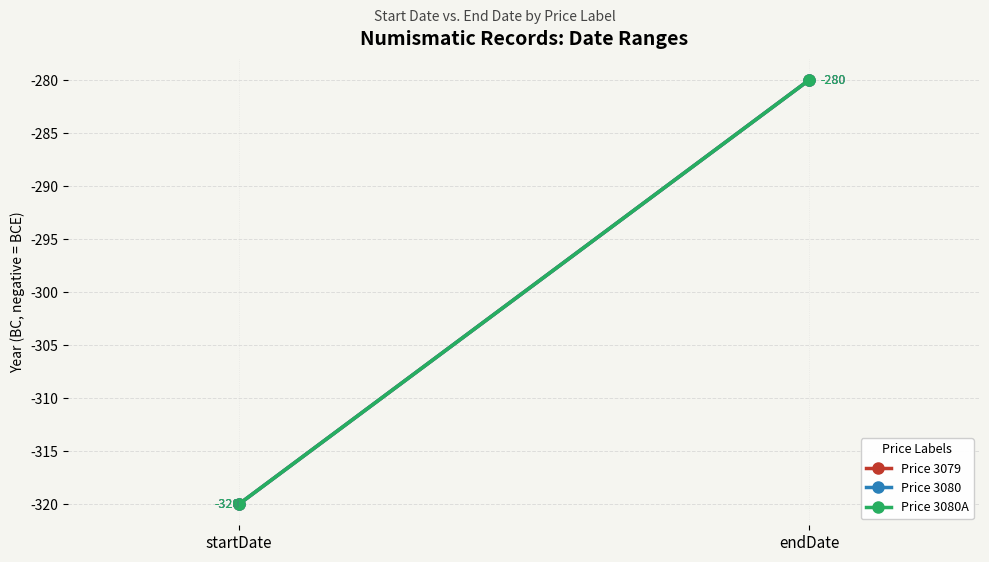

At which label is Price 3080A closest to -300?

startDate